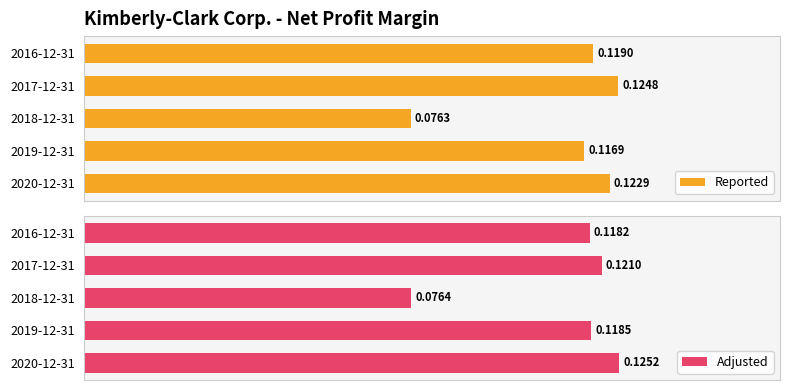

The Adjusted series shows 0.1 at 2018-12-31. True or false?

True